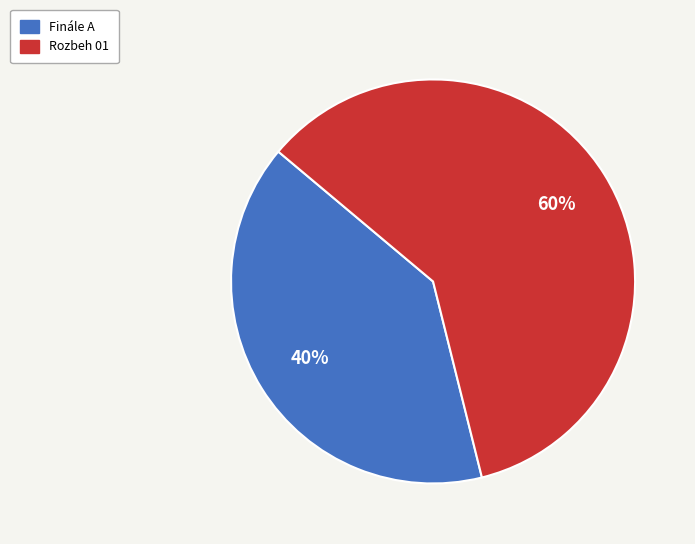

Is there a majority slice in this chart?

Yes